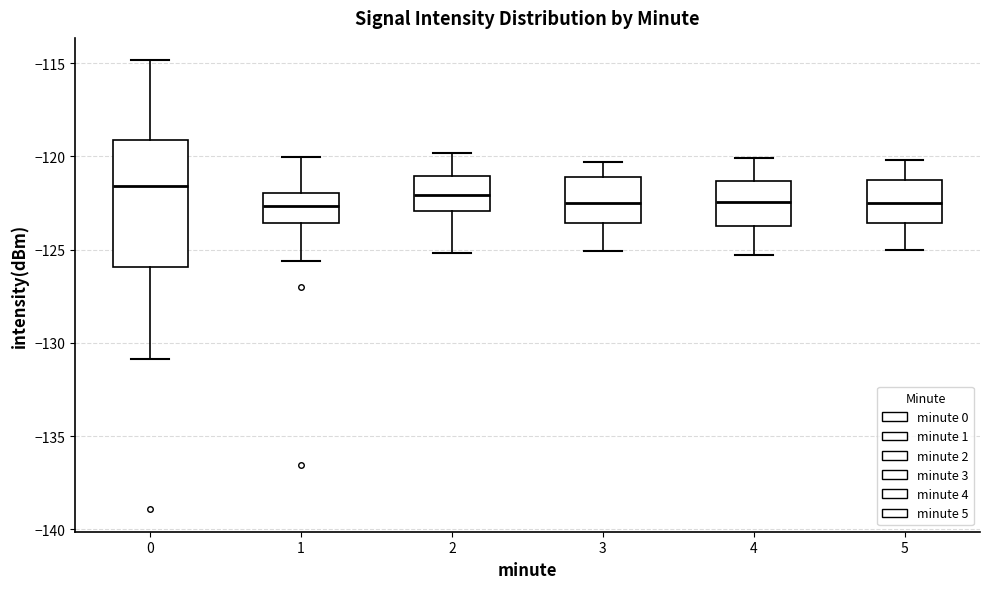

Where does the lower whisker of the box at x = 0 end on the y-axis? The values are not printed on the chart, so give them approximately, as read against the axis.

-131.0